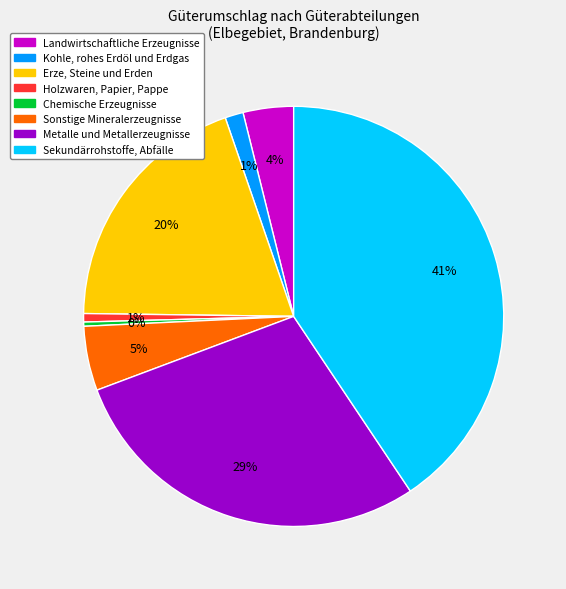

To the nearest percent, what portion does Sonstige Mineralerzeugnisse represent?

5%